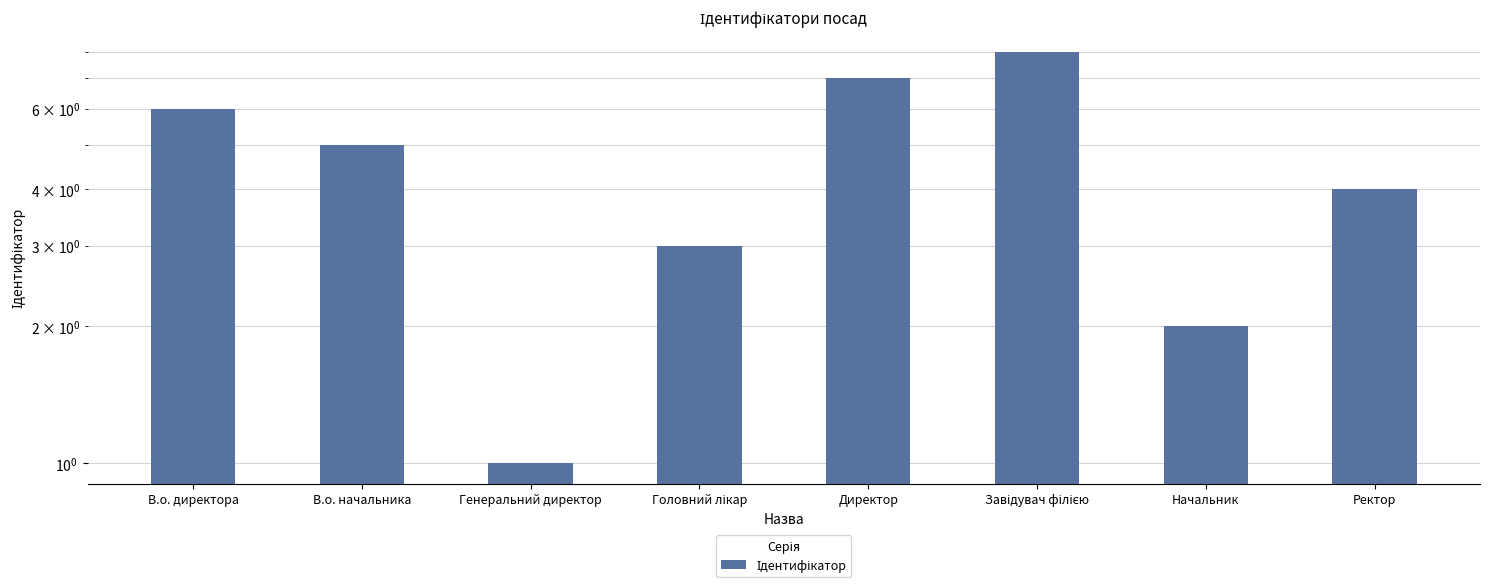

Count the number of values greater than 5.

3